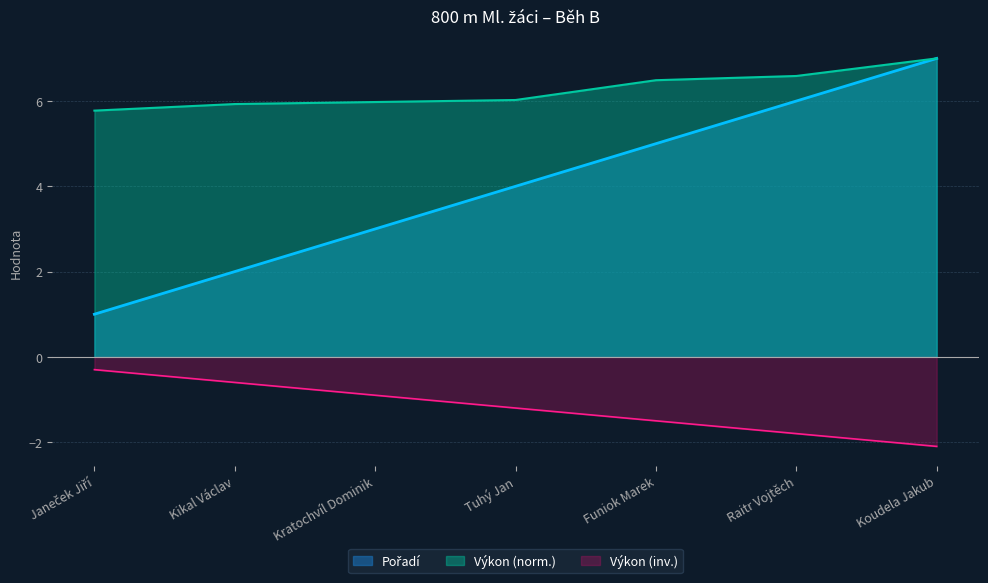

List the labels in order of value, smallest first.

Janeček Jiří, Kikal Václav, Kratochvíl Dominik, Tuhý Jan, Funiok Marek, Raitr Vojtěch, Koudela Jakub